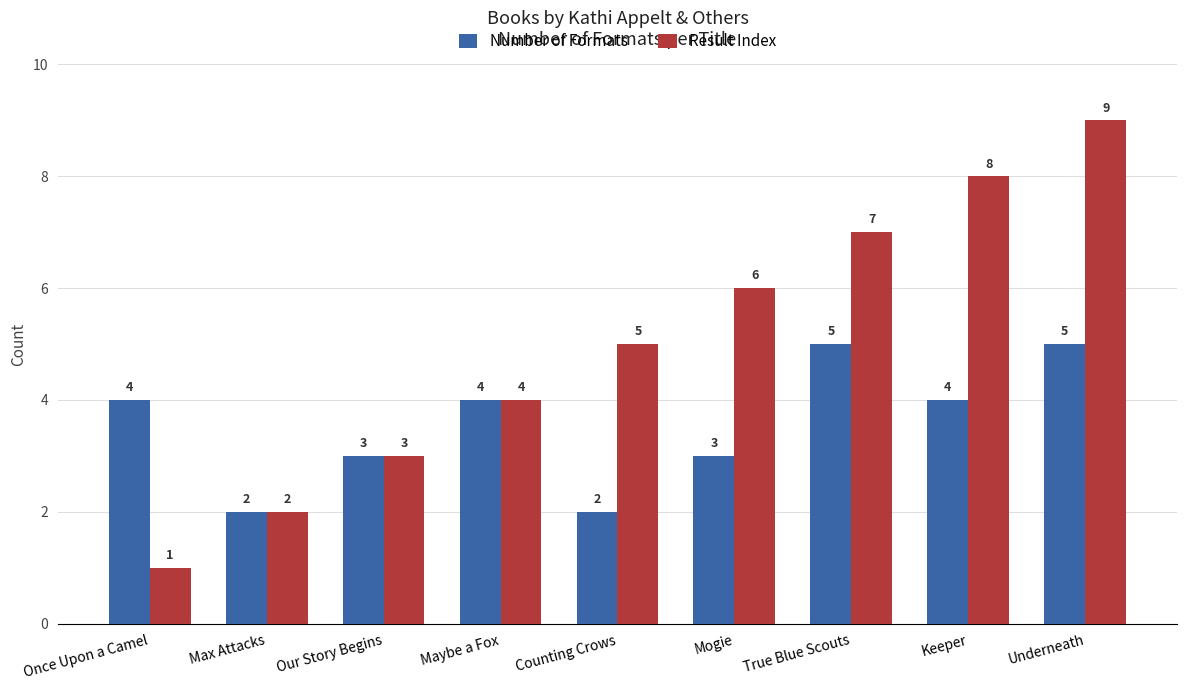

How many Result Index values are between 3 and 7?

5